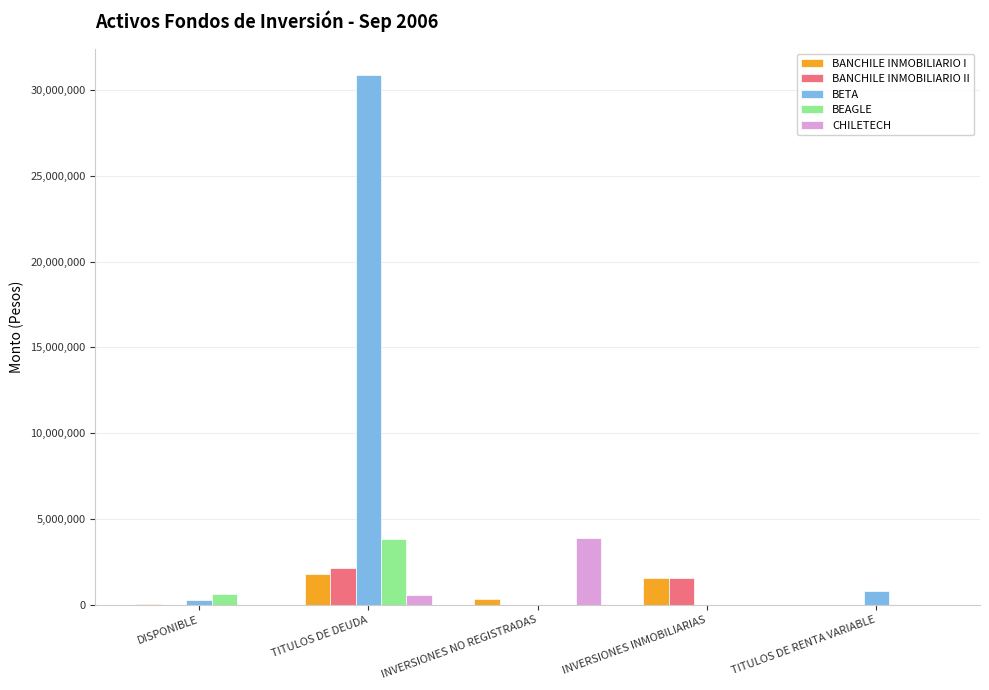

What is the total value across all series at TITULOS DE DEUDA?

39168883